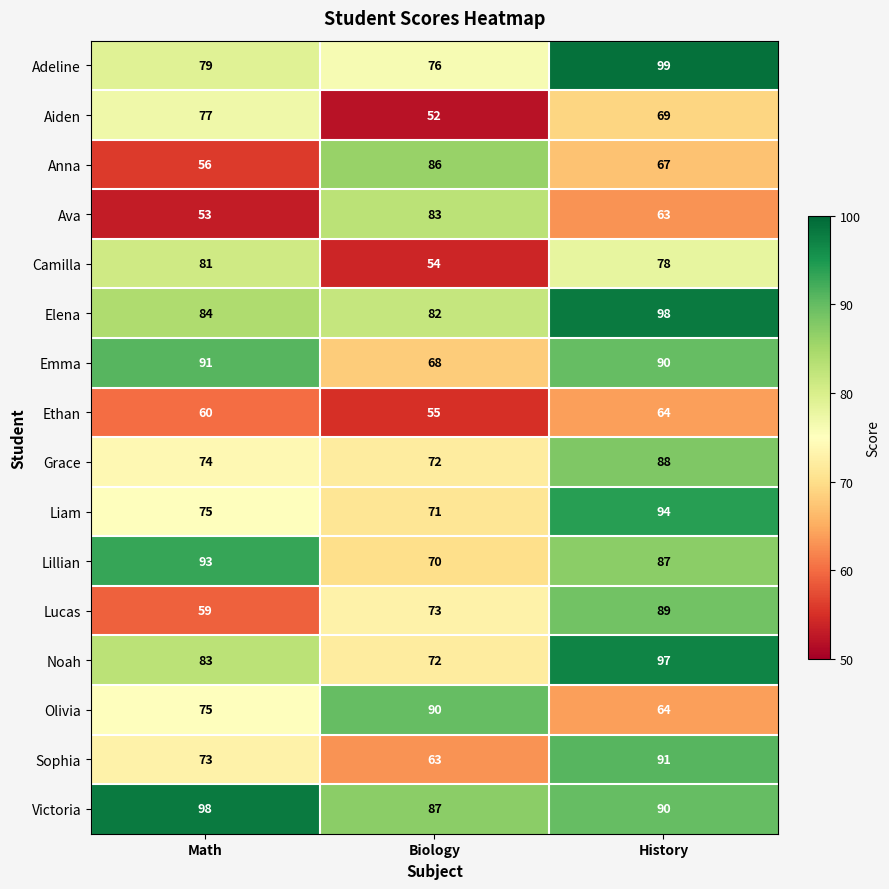

What is the spread (max minus min) of values at Math?

45